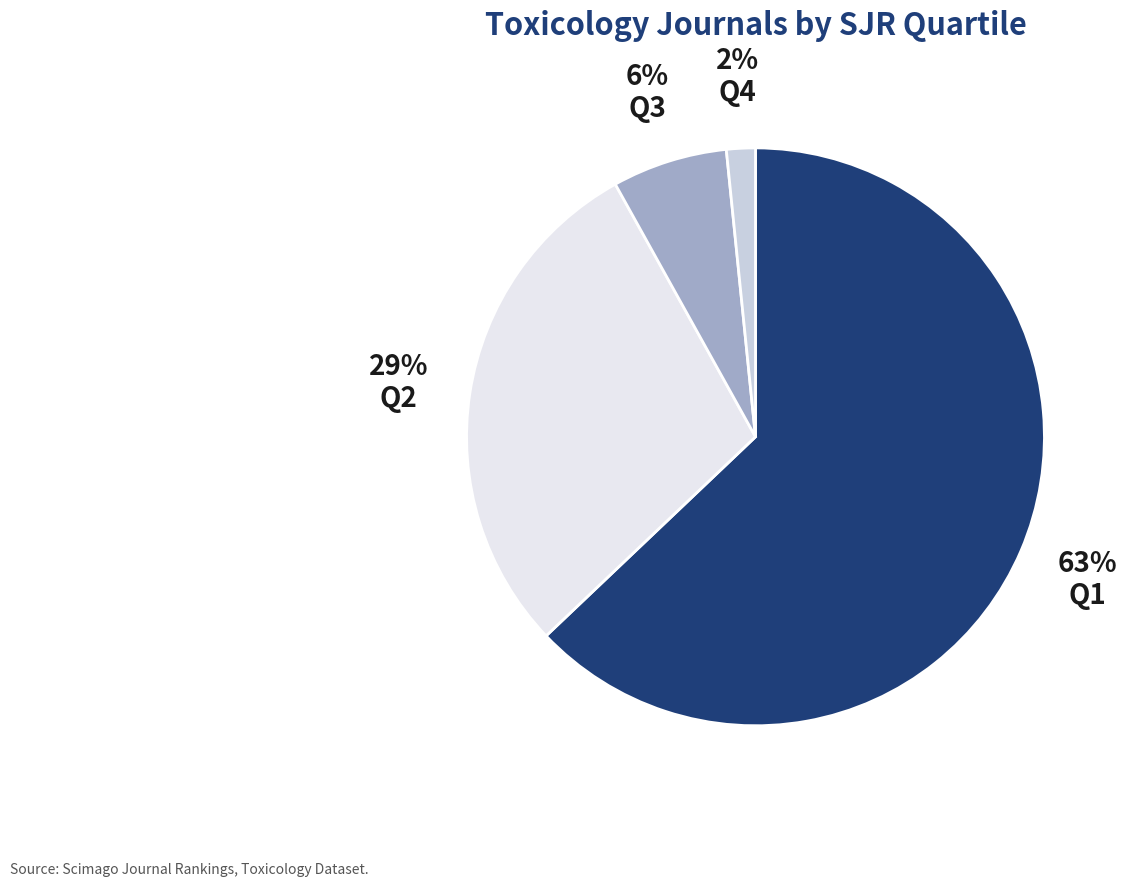

To the nearest percent, what is the average slice percentage?

25%